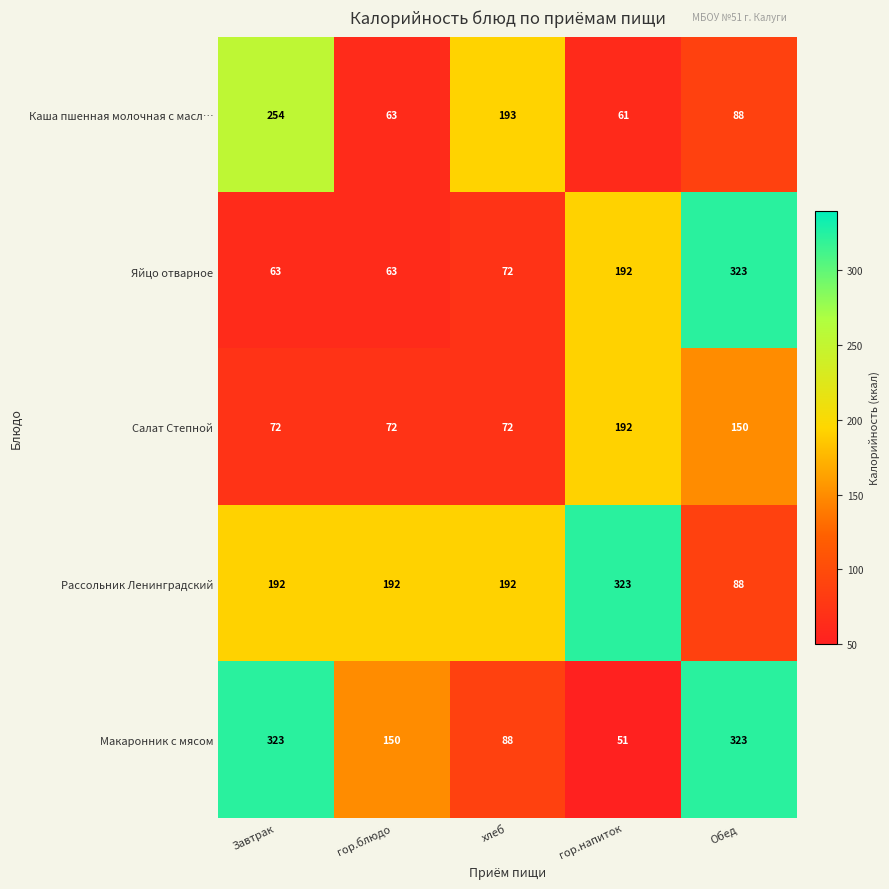

What is the greatest value displayed?

323